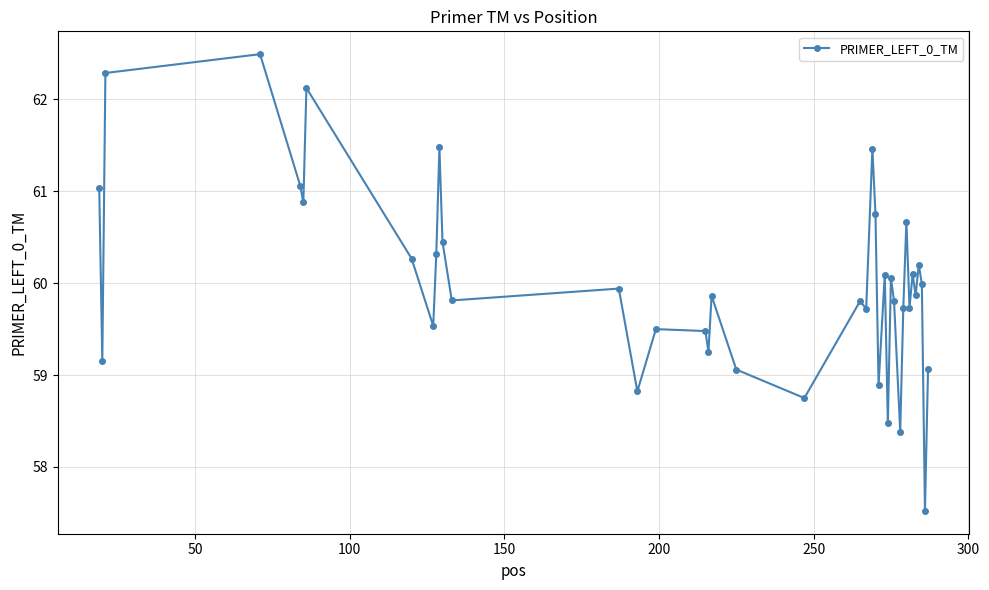

What is the value of the 21st point from the left?

58.8